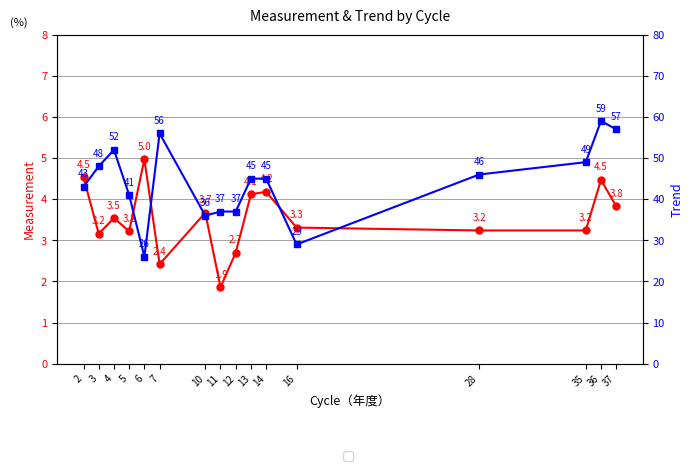

What value does the Measurement series have at 4?

3.5